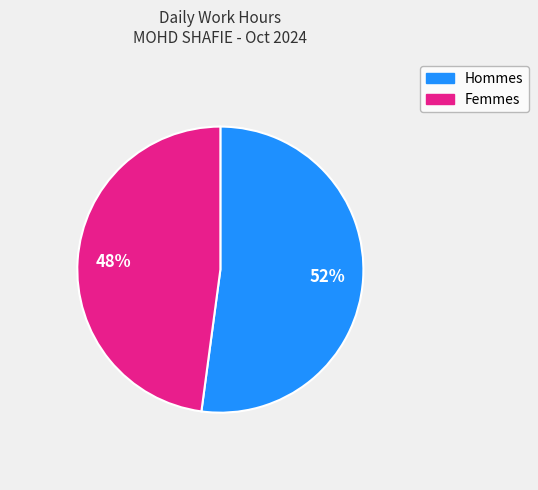

Count the number of slices in the pie.

2